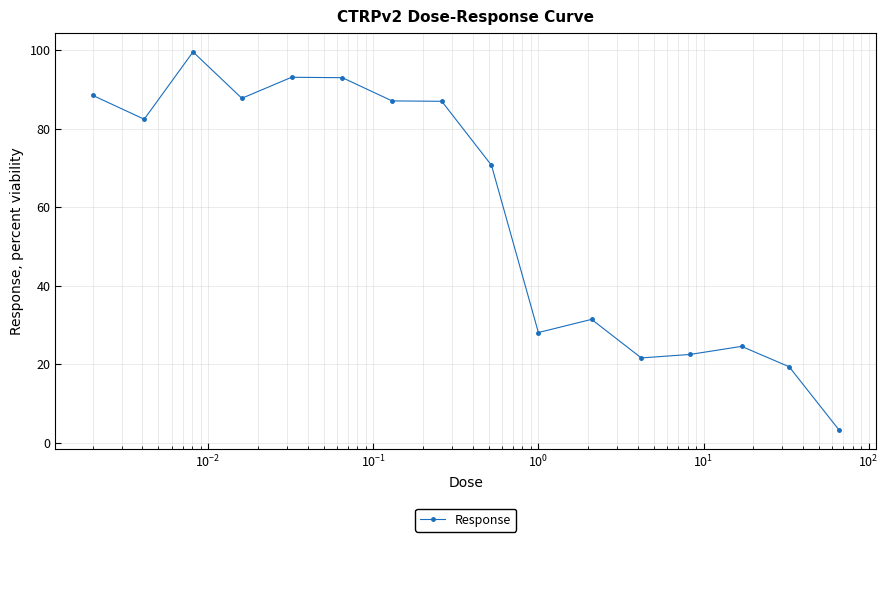

What is the minimum value shown in the chart?

3.4